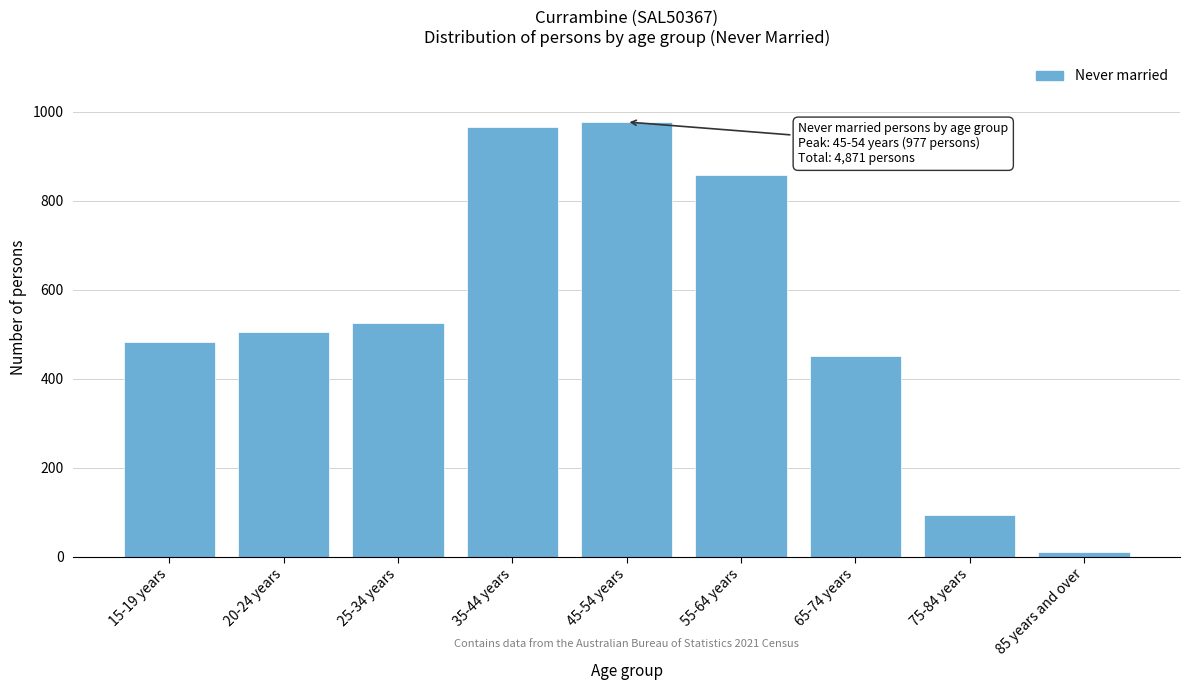

Reading right to left, what are all the values shown in this chart?

85 years and over=11	75-84 years=94	65-74 years=451	55-64 years=859	45-54 years=977	35-44 years=966	25-34 years=526	20-24 years=505	15-19 years=482